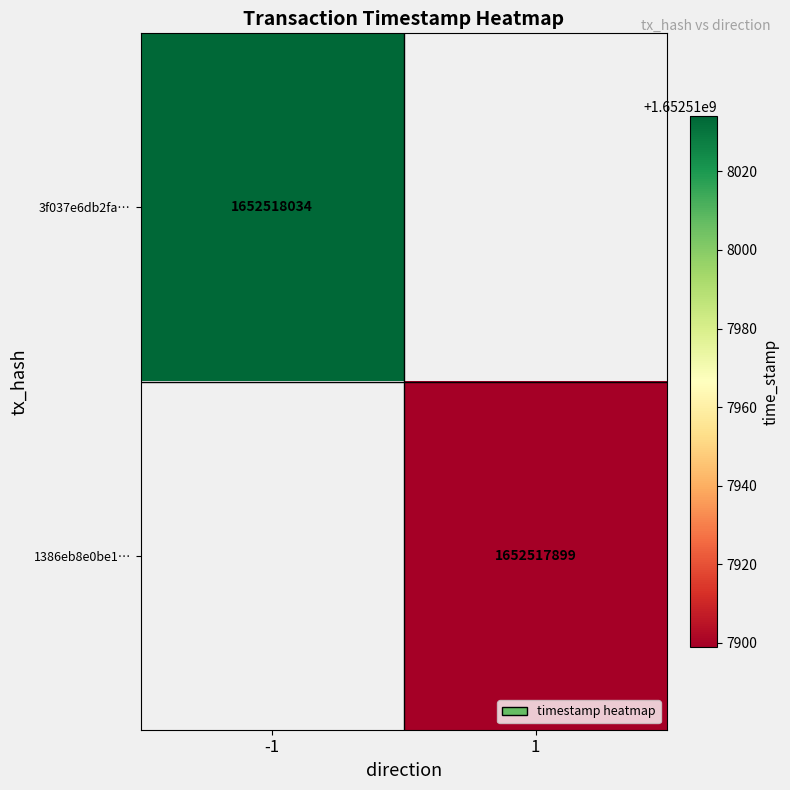

Rank the series by their average value, from highest to lowest.

3f037e6db2fa9db53f4f6b206552fd9970f41ed, 1386eb8e0be1597096780fd9000d9d44270db2e